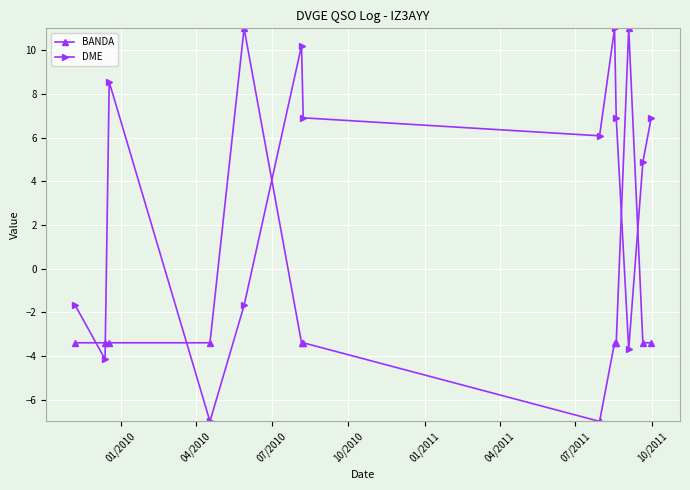

List the series in order of their overall mean, highest first.

DME, BANDA